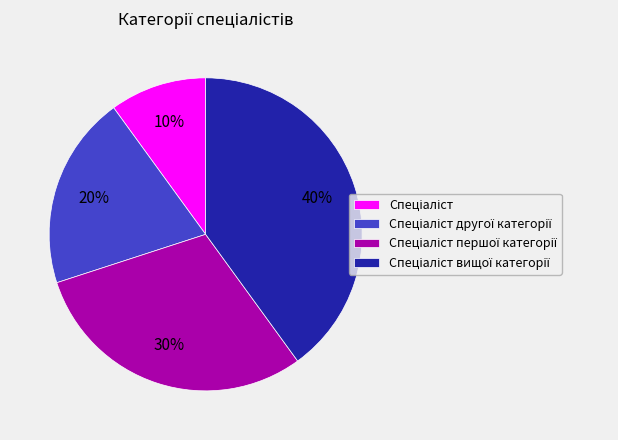

To the nearest percent, what is the difference between the largest and smallest slice percentages?

30%